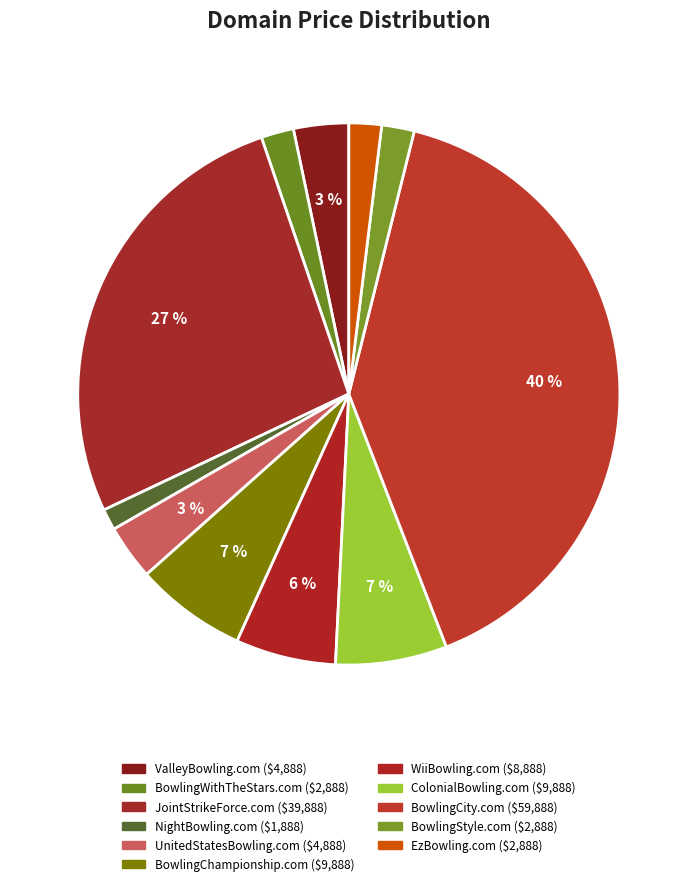

How many slices are in this pie chart?

11